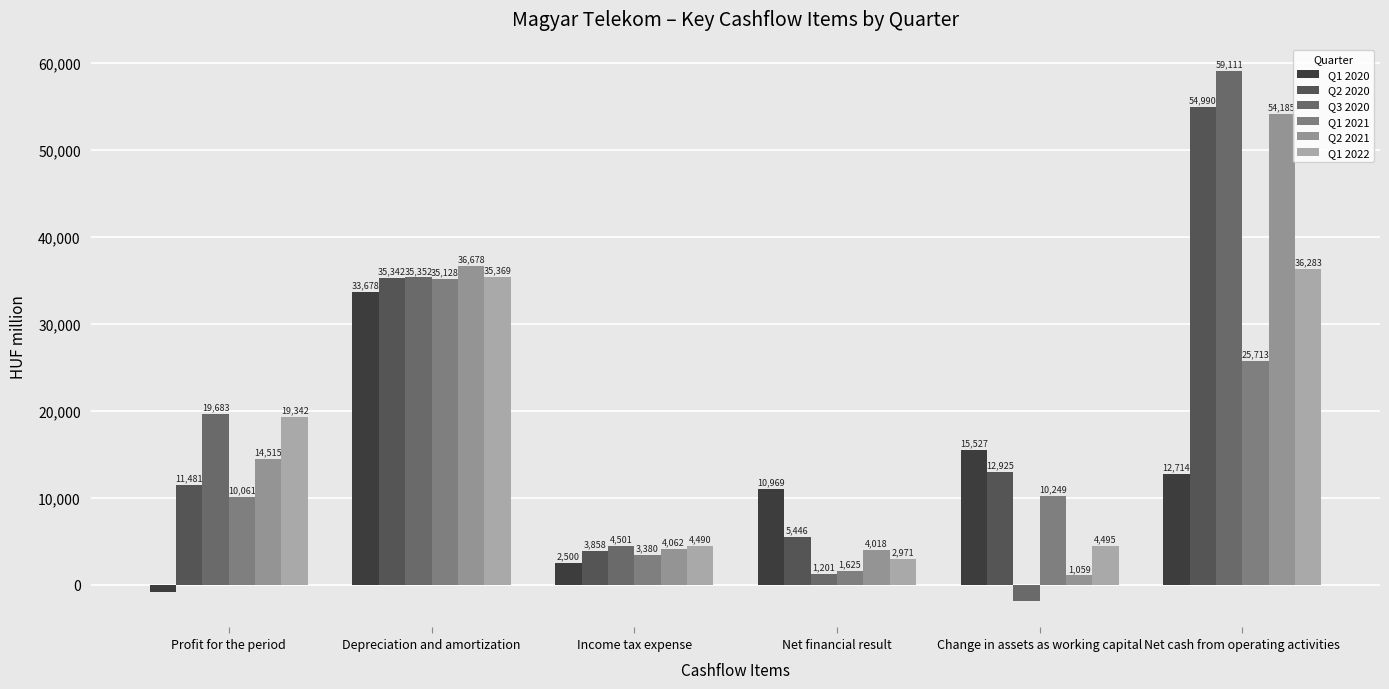

Reading left to right, transcribe all the data shown in this chart.

Q1 2020: Profit for the period=-812	Depreciation and amortization=33678	Income tax expense=2500	Net financial result=10969	Change in assets as working capital=15527	Net cash from operating activities=12714
Q2 2020: Profit for the period=11481	Depreciation and amortization=35342	Income tax expense=3858	Net financial result=5446	Change in assets as working capital=12925	Net cash from operating activities=54990
Q3 2020: Profit for the period=19683	Depreciation and amortization=35352	Income tax expense=4501	Net financial result=1201	Change in assets as working capital=-1873	Net cash from operating activities=59111
Q1 2021: Profit for the period=10061	Depreciation and amortization=35128	Income tax expense=3380	Net financial result=1625	Change in assets as working capital=10249	Net cash from operating activities=25713
Q2 2021: Profit for the period=14515	Depreciation and amortization=36678	Income tax expense=4062	Net financial result=4018	Change in assets as working capital=1059	Net cash from operating activities=54185
Q1 2022: Profit for the period=19342	Depreciation and amortization=35369	Income tax expense=4490	Net financial result=2971	Change in assets as working capital=4495	Net cash from operating activities=36283